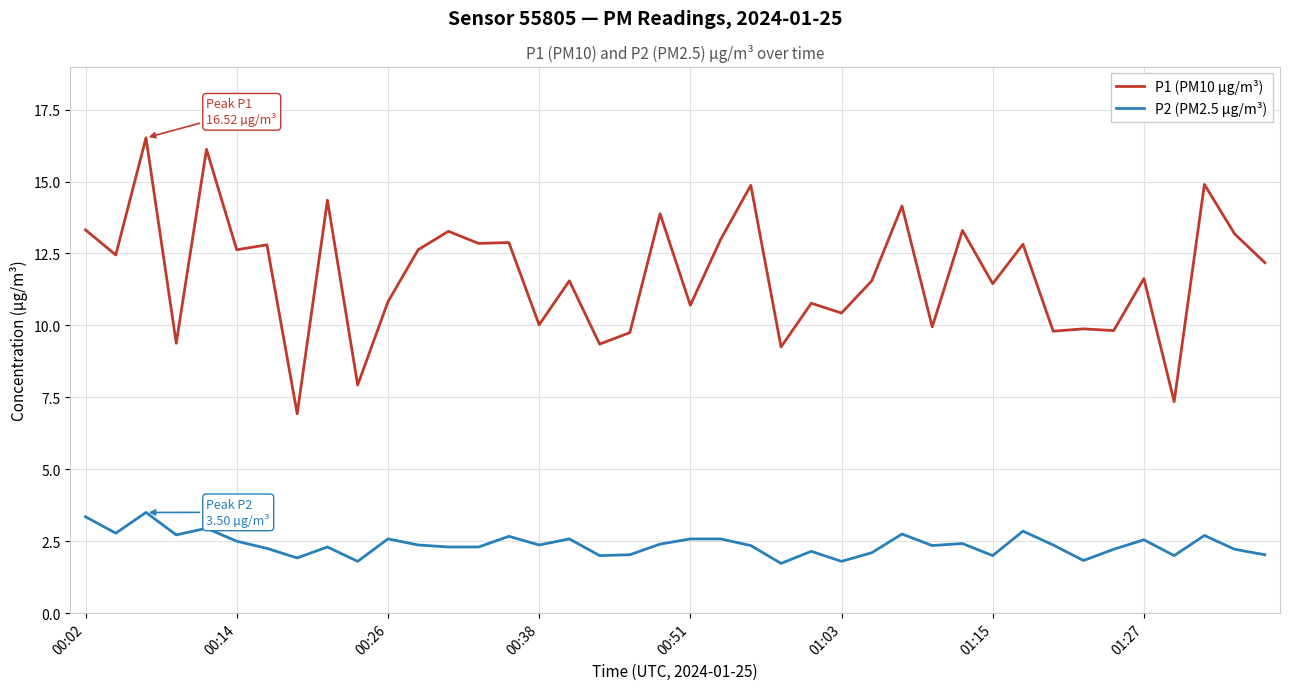

What is the maximum value for P1 (PM10 µg/m³)?

16.5